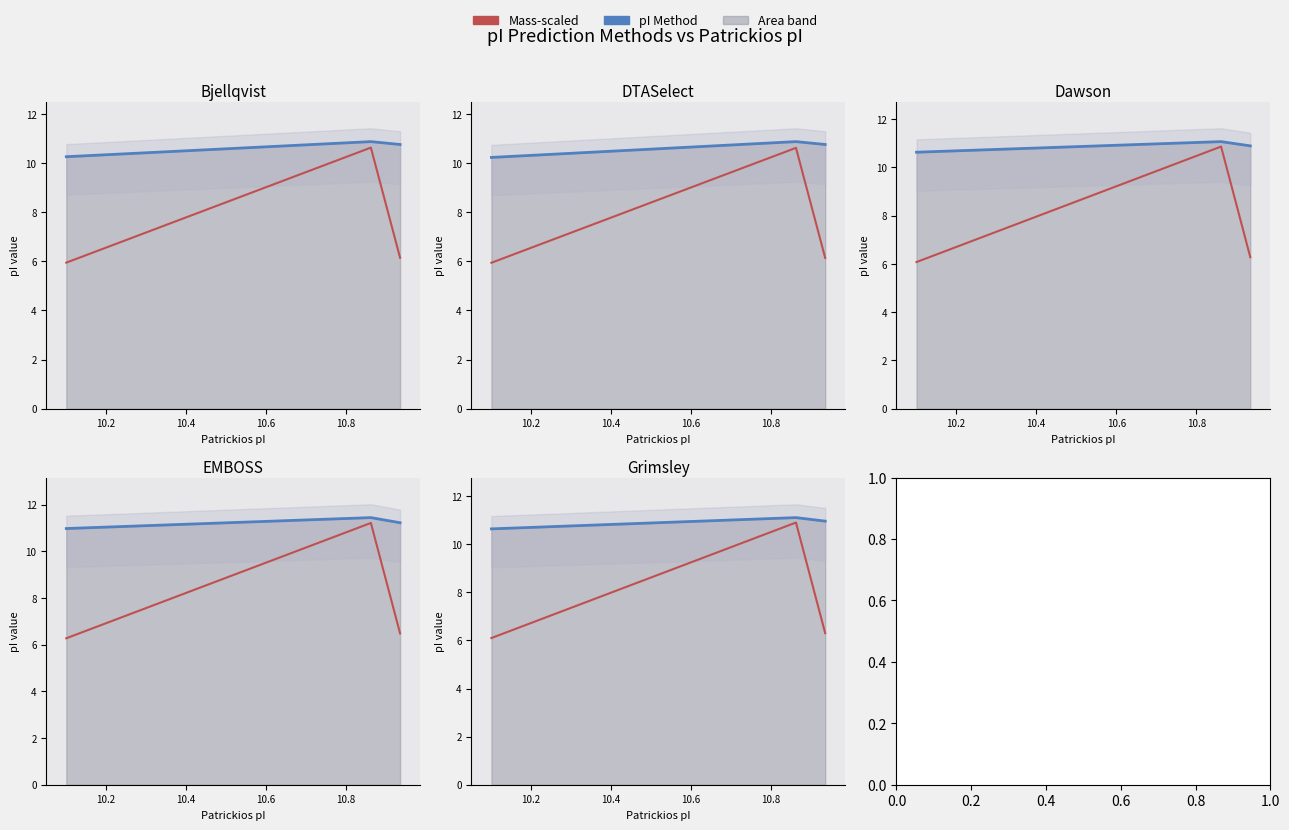

Is the value of DTASelect at 10.2 greater than the value of Dawson at 10.0?

Yes